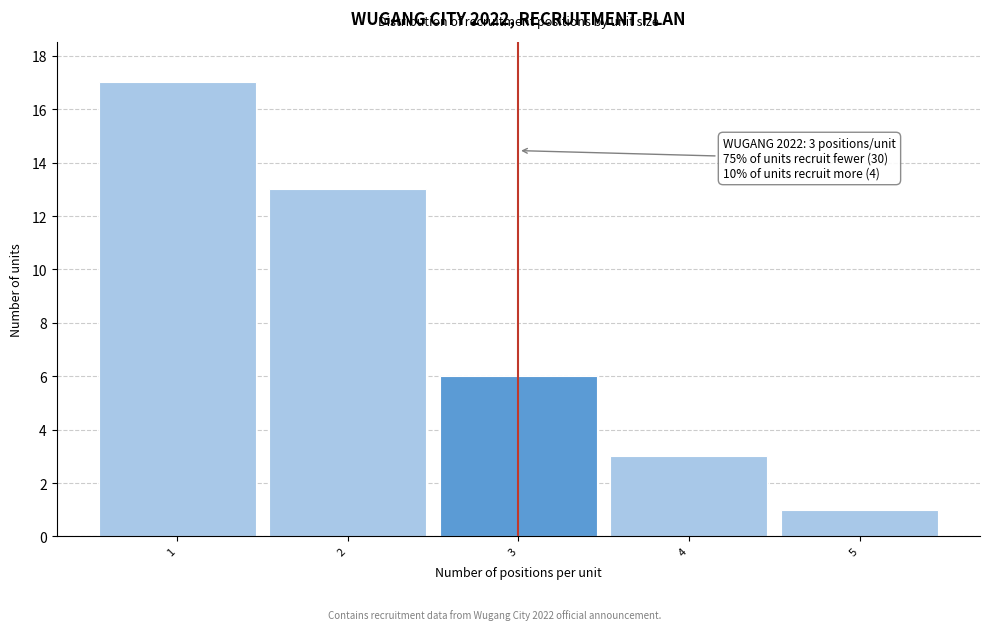

Which range on the x-axis has the tallest bar?

0.5 to 1.5